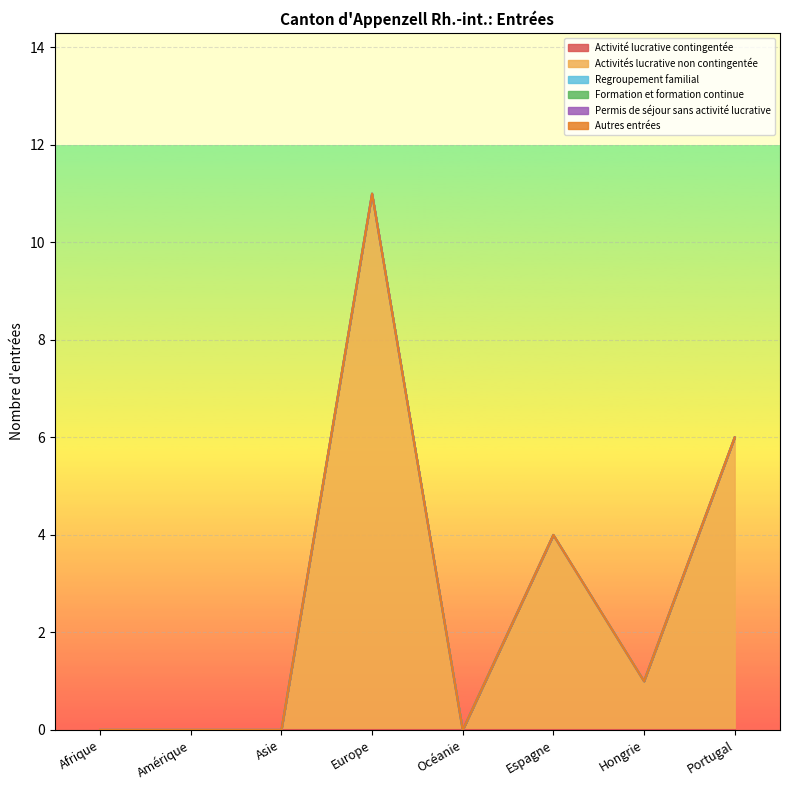

True or false: Activité lucrative contingentée has more than 2 interior local peaks.

False